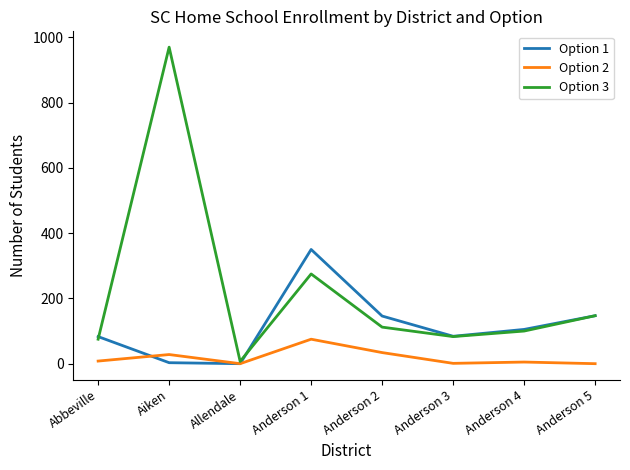

The value of Option 2 at Aiken is 28. True or false?

True